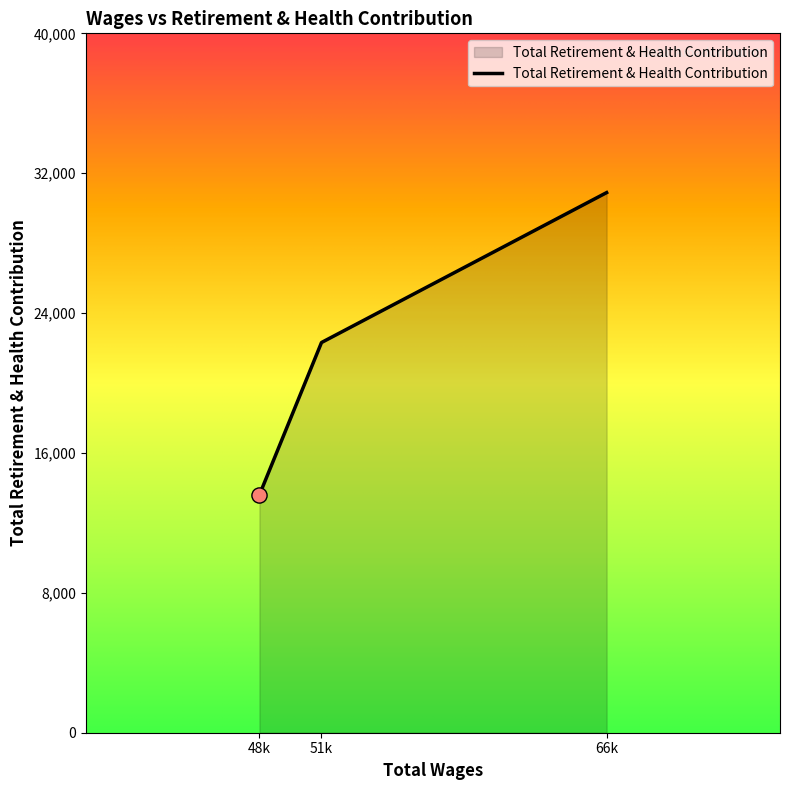

Which has a higher value, 66k or 48k?

66k